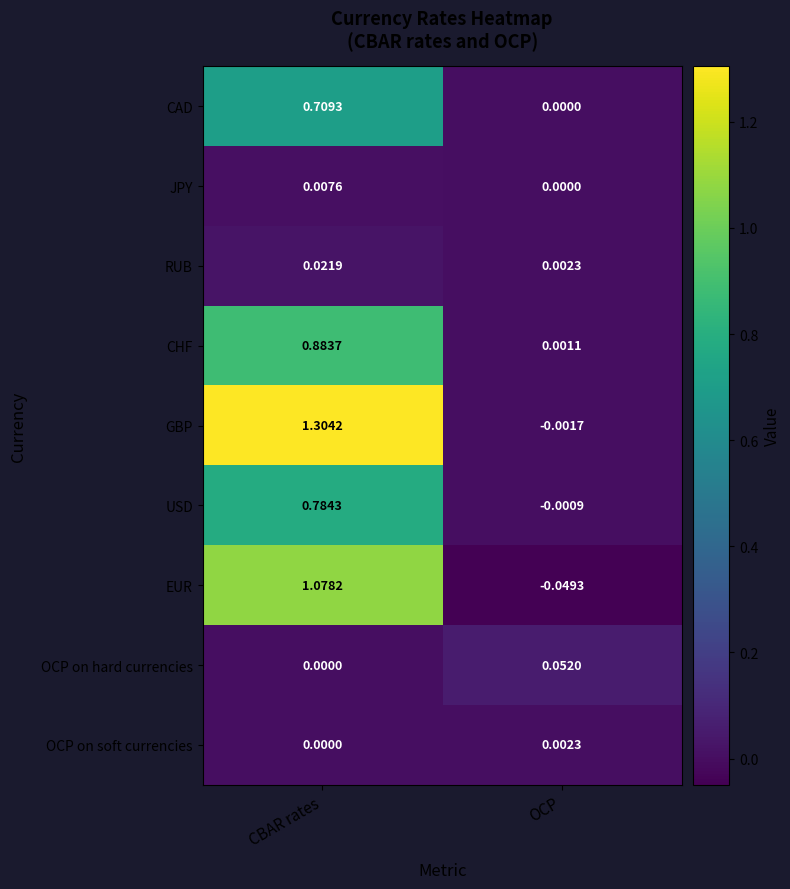

Where is CAD nearest to the value 0?

OCP